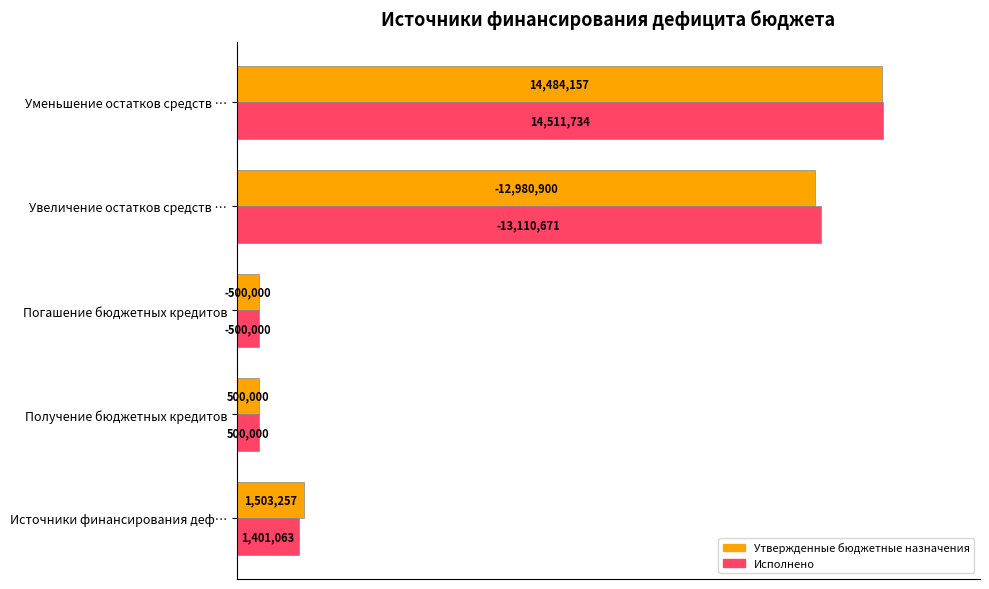

What are all the series names shown in the legend?

Утвержденные бюджетные назначения, Исполнено